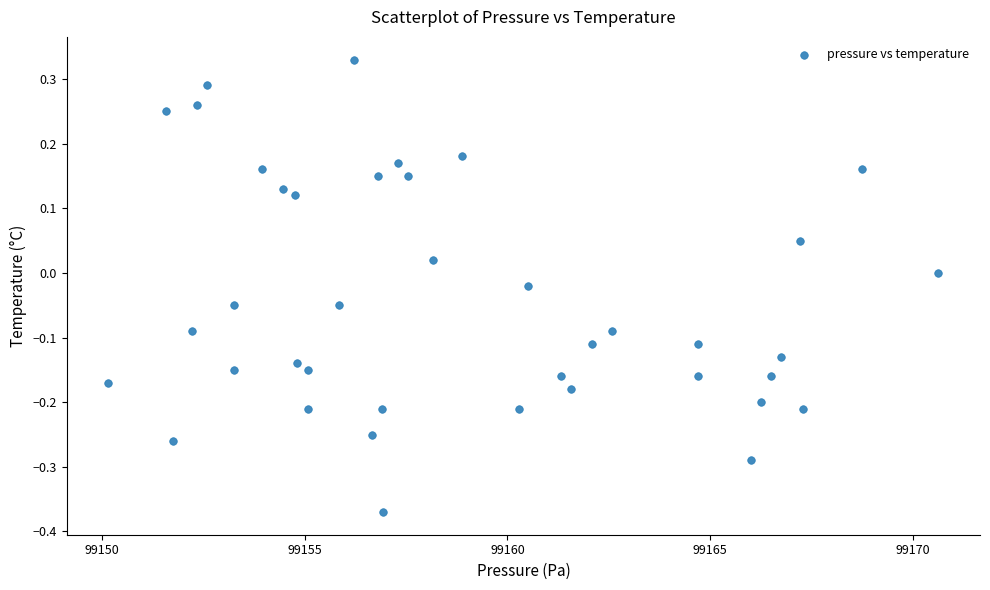

What is the range of X values (max minus min)?

20.5